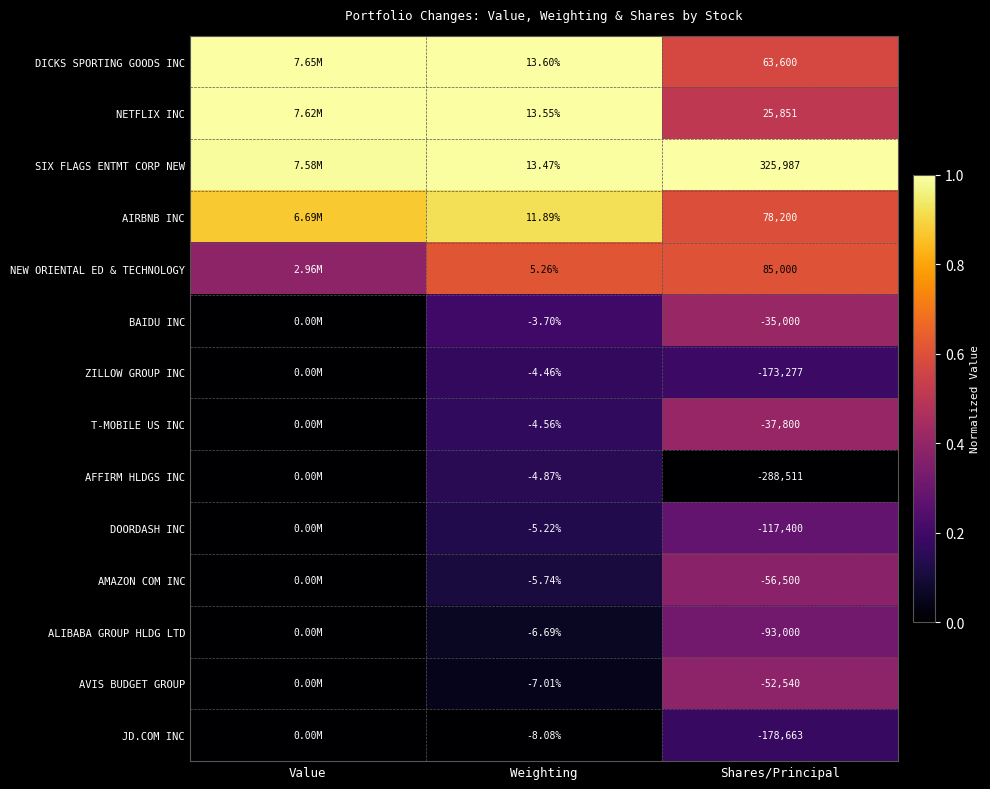

Count the number of data series in this chart.

14